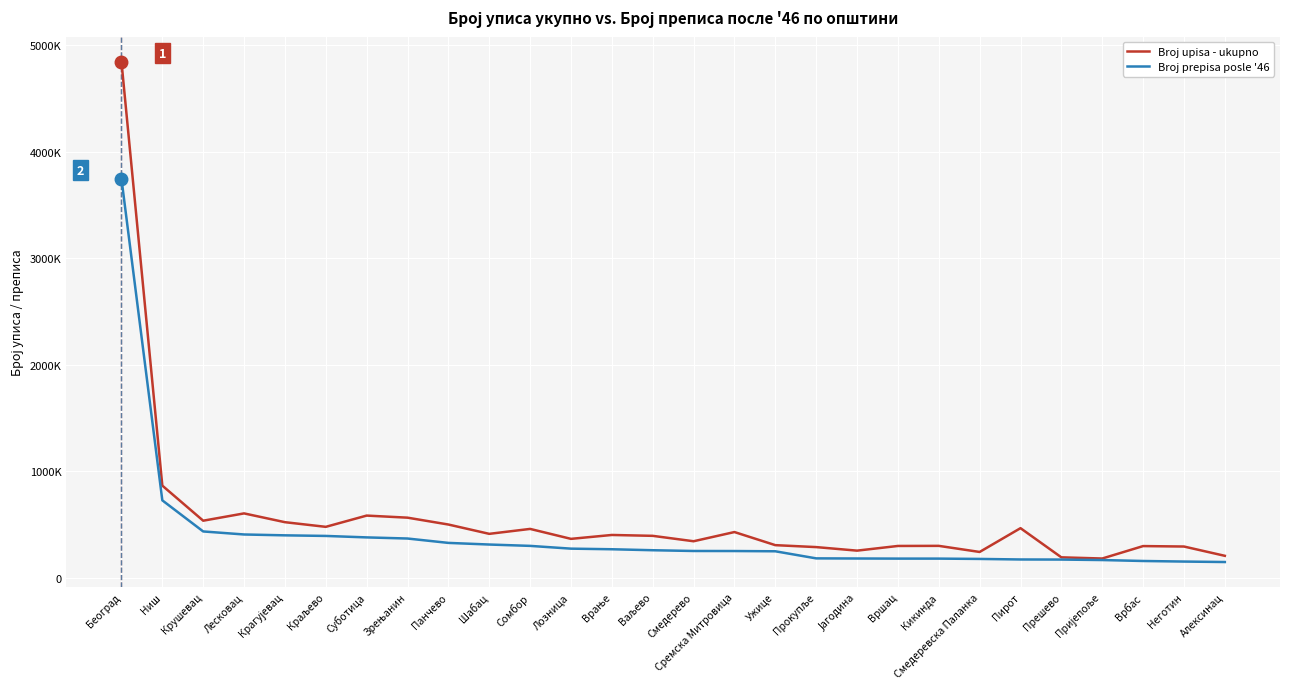

True or false: Broj upisa - ukupno has a value of 411579 at Шабац.

True